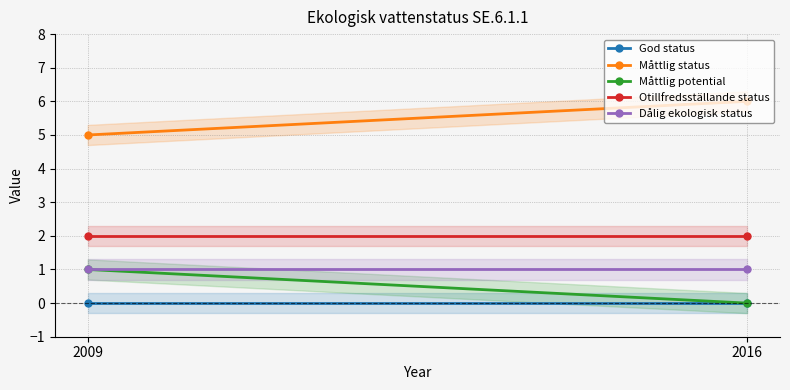

Reading left to right, what are all the values shown in this chart?

God status: 0	0
Måttlig status: 5	6
Måttlig potential: 1	0
Otillfredsställande status: 2	2
Dålig ekologisk status: 1	1